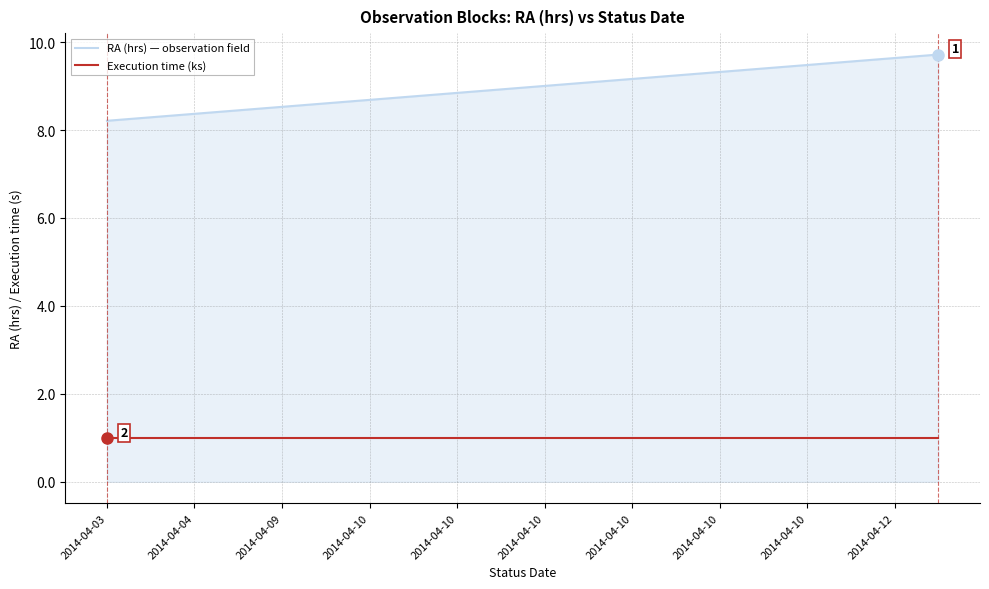

Reading left to right, extract all data points from this chart.

RA (hrs) — observation field: 8.2	8.3	8.4	8.4	8.5	8.6	8.7	8.8	8.8	8.9	9.0	9.1	9.2	9.2	9.3	9.4	9.5	9.6	9.6	9.7
Execution time (ks): 1.0	1.0	1.0	1.0	1.0	1.0	1.0	1.0	1.0	1.0	1.0	1.0	1.0	1.0	1.0	1.0	1.0	1.0	1.0	1.0